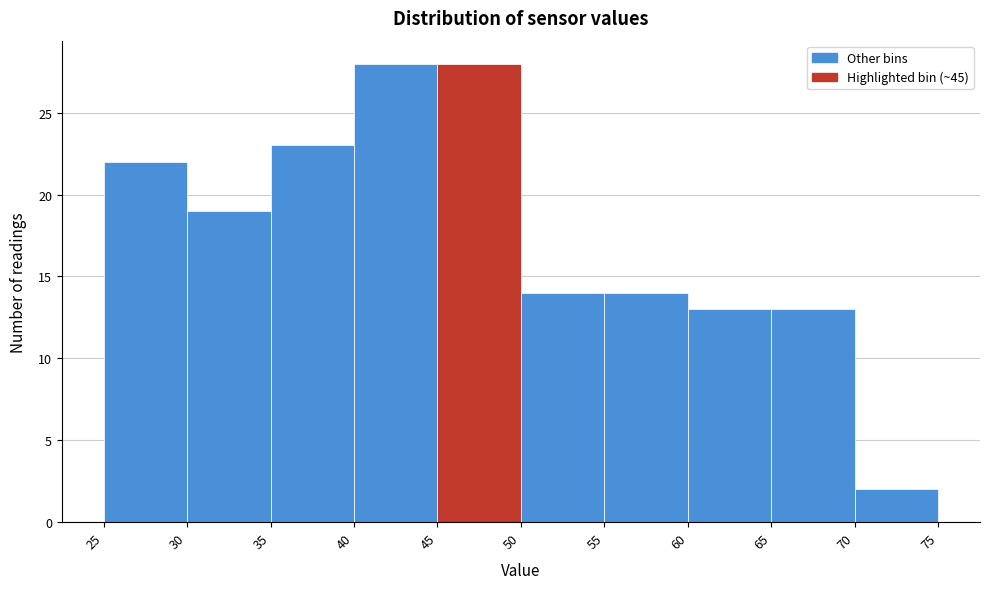

Reading left to right, transcribe this chart: for each bar, give the range it covers on the x-axis and its height. The values are not printed on the chart, so give them approximately, as read against the axis.

25 to 30: 22
30 to 35: 19
35 to 40: 23
40 to 45: 28
45 to 50: 28
50 to 55: 14
55 to 60: 14
60 to 65: 13
65 to 70: 13
70 to 75: 2